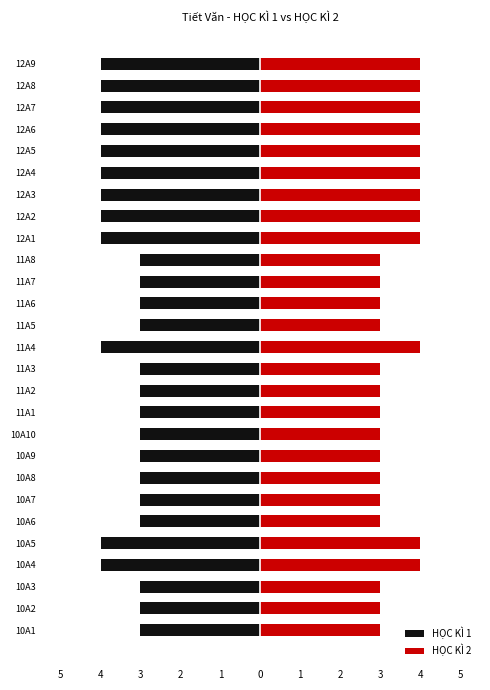

At how many categories does at least one series exceed 0?

27